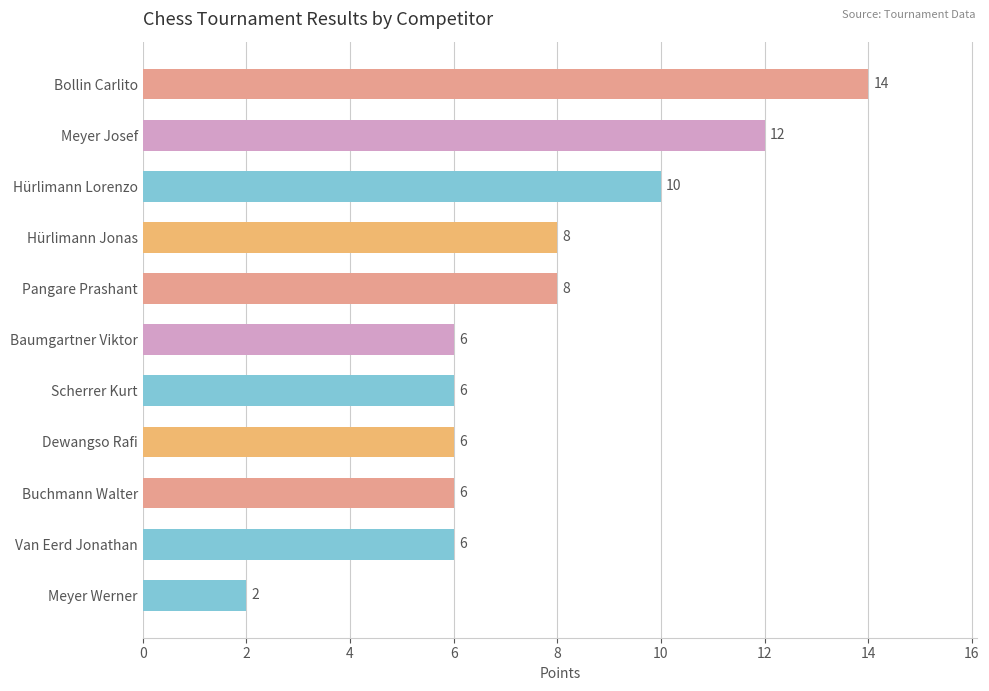

Which category has the lowest value across all series?

Meyer Werner